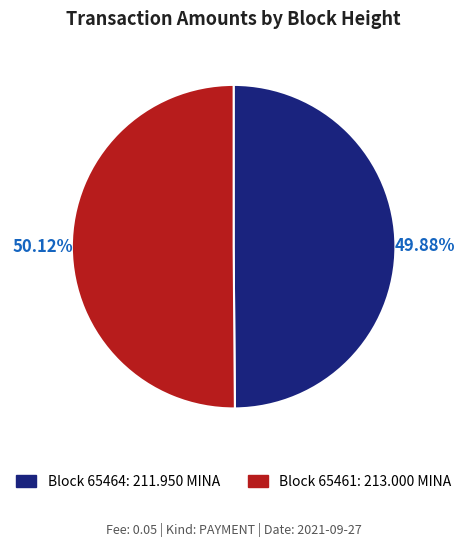

How many segments does this pie chart have?

2